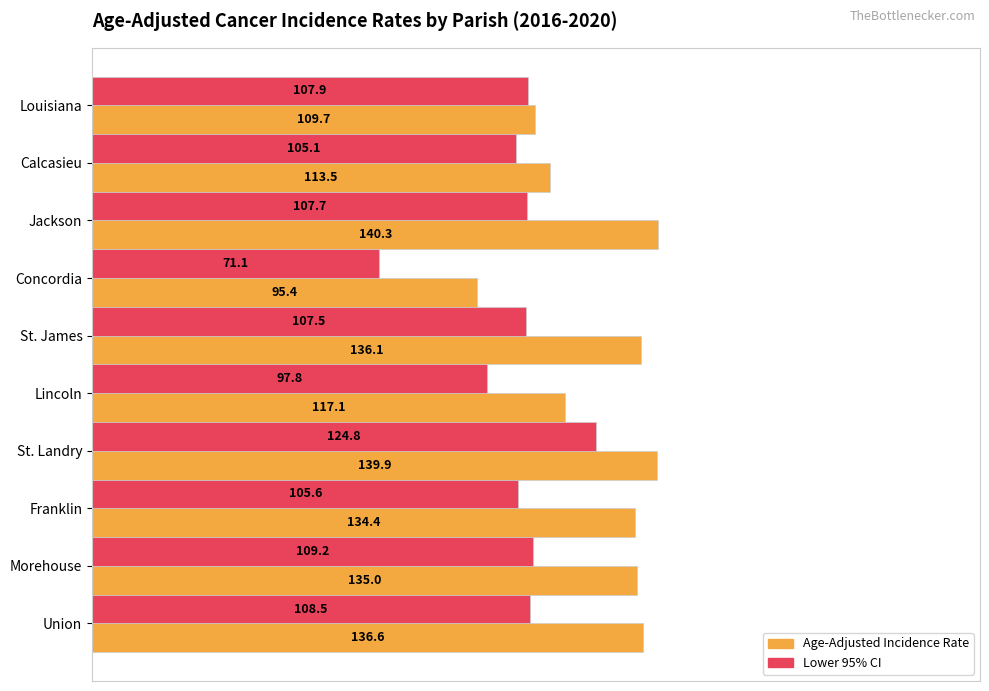

What is the average value of the Age-Adjusted Incidence Rate series?

125.8